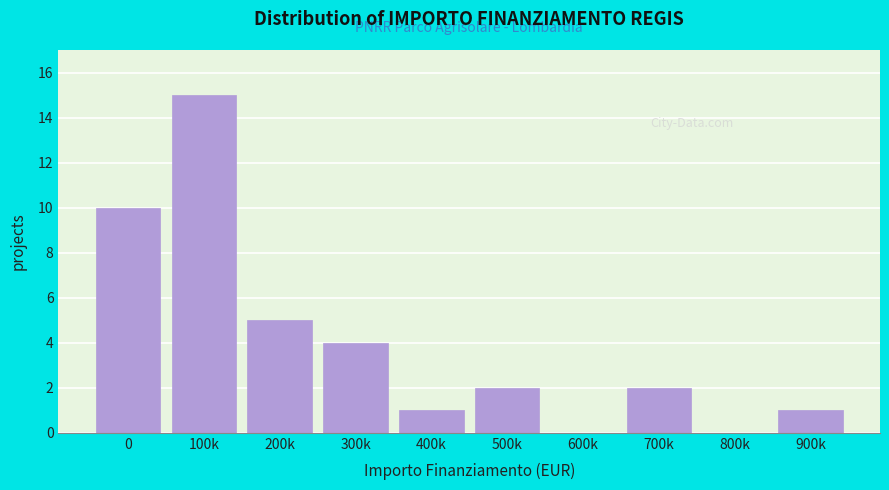

Reading left to right, extract all data points from this chart.

0=10	100k=15	200k=5	300k=4	400k=1	500k=2	600k=0	700k=2	800k=0	900k=1